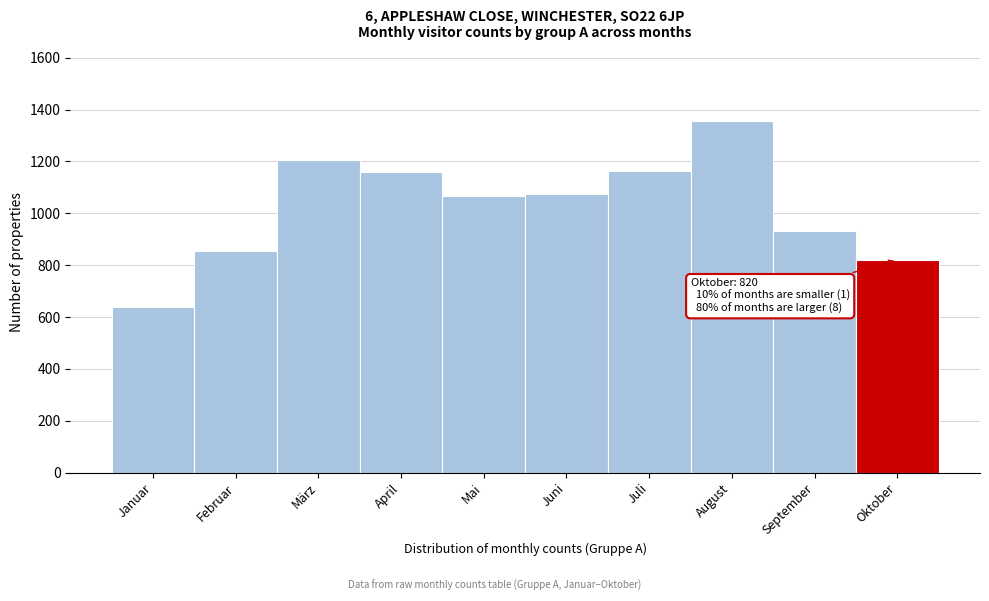

What is the change in value from April to Juni?

-86